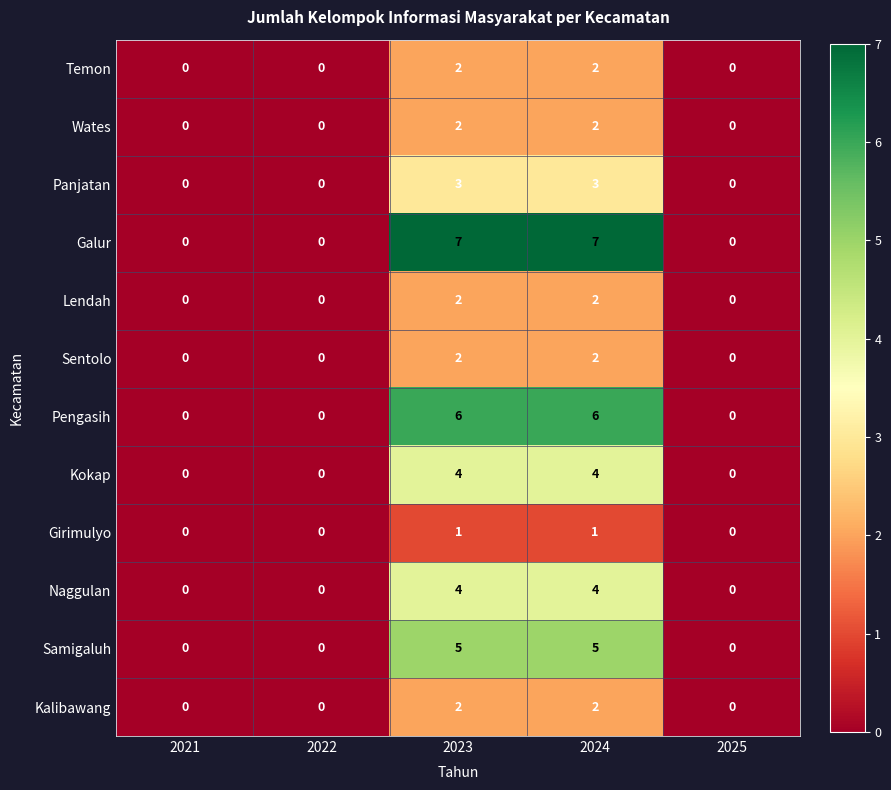

How many data points does each series have?

5